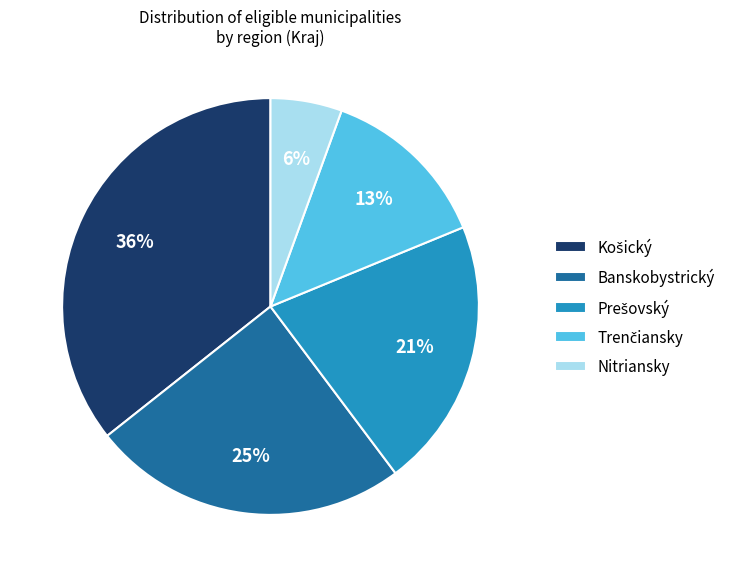

What percentage is the Banskobystrický slice, to the nearest percent?

25%